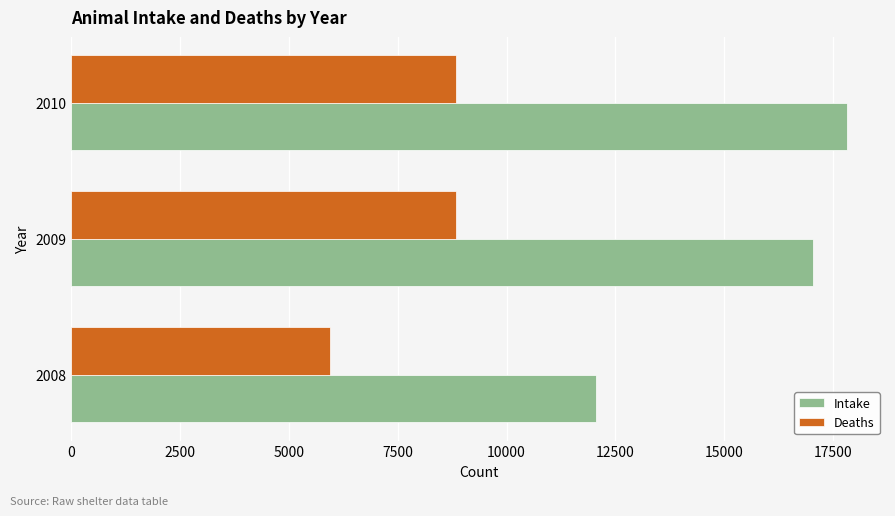

Rank the series by their maximum value, from highest to lowest.

Intake, Deaths